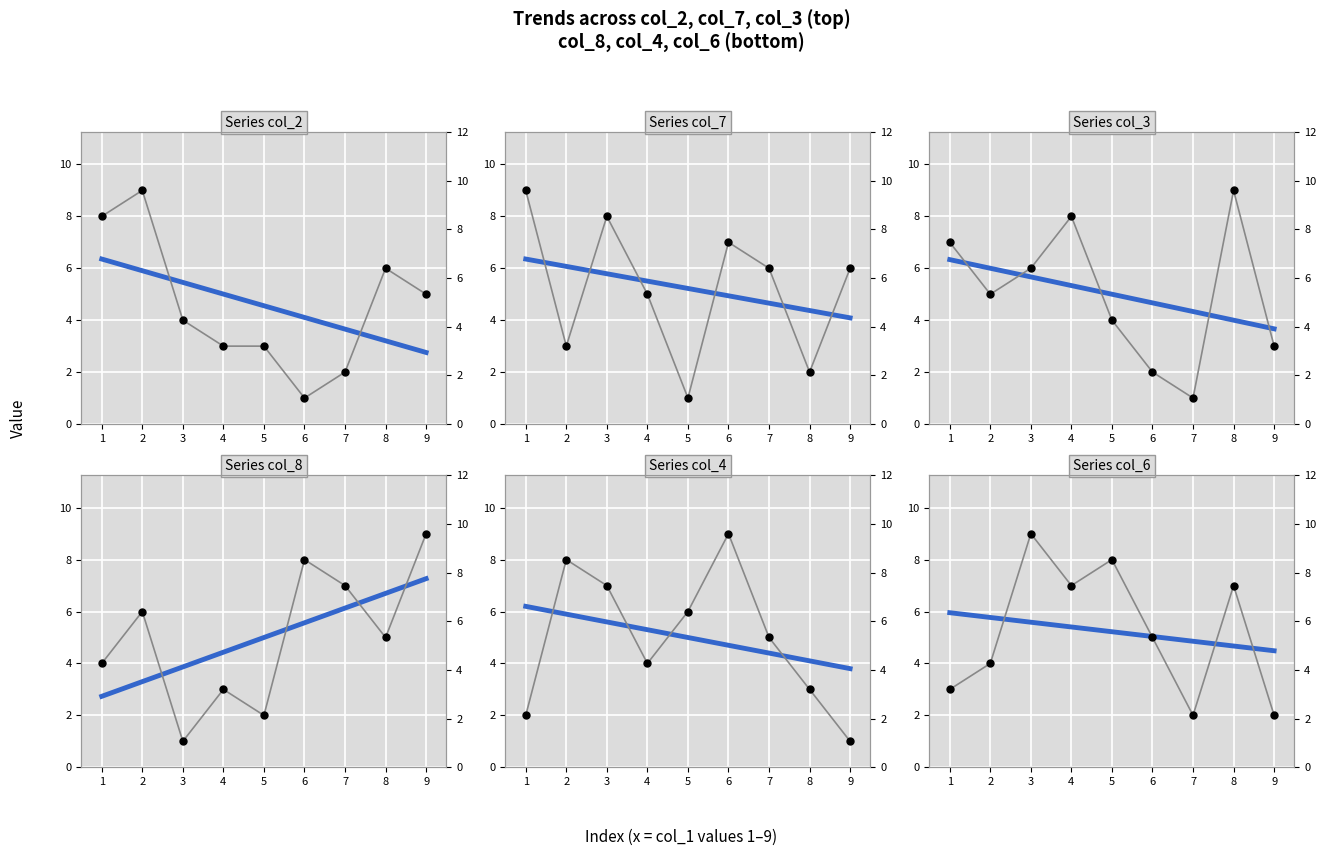

How many intersections are there between col_4 and col_3?

4